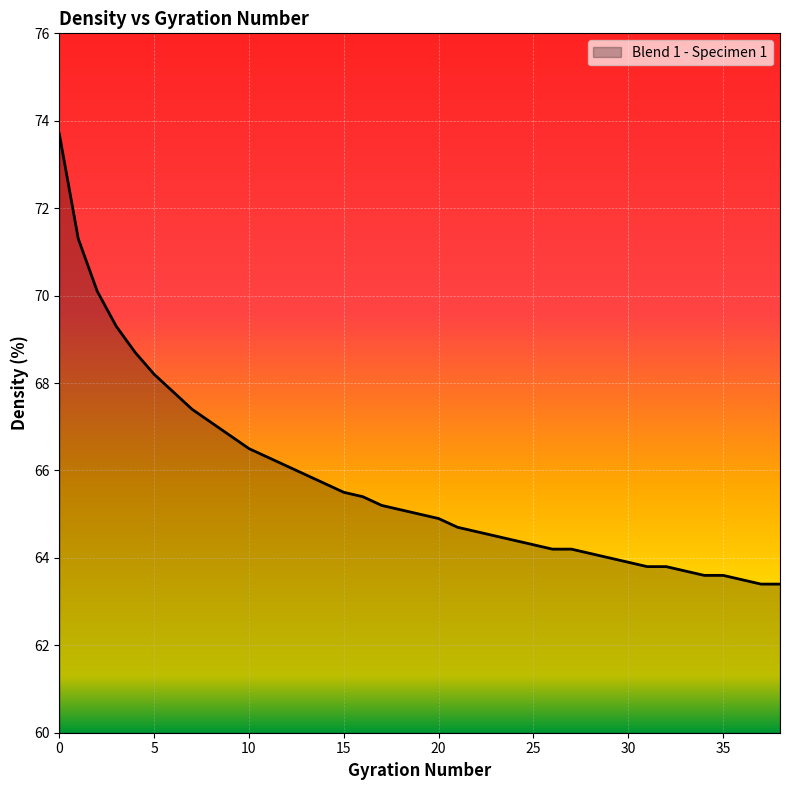

What is the maximum value shown in the chart?

73.7